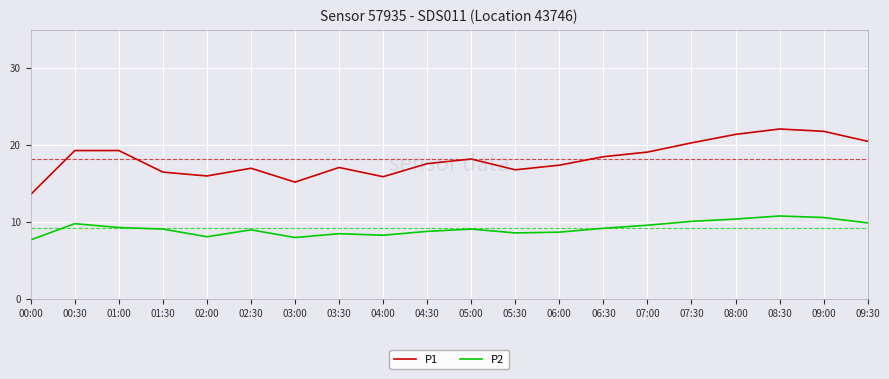

Rank the series by their maximum value, from lowest to highest.

P2, P1